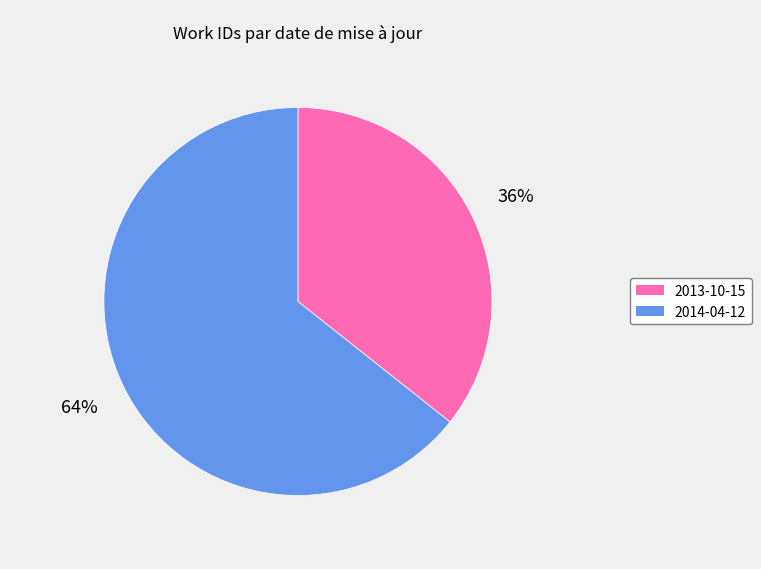

Rank the categories by value from lowest to highest.

2013-10-15, 2014-04-12